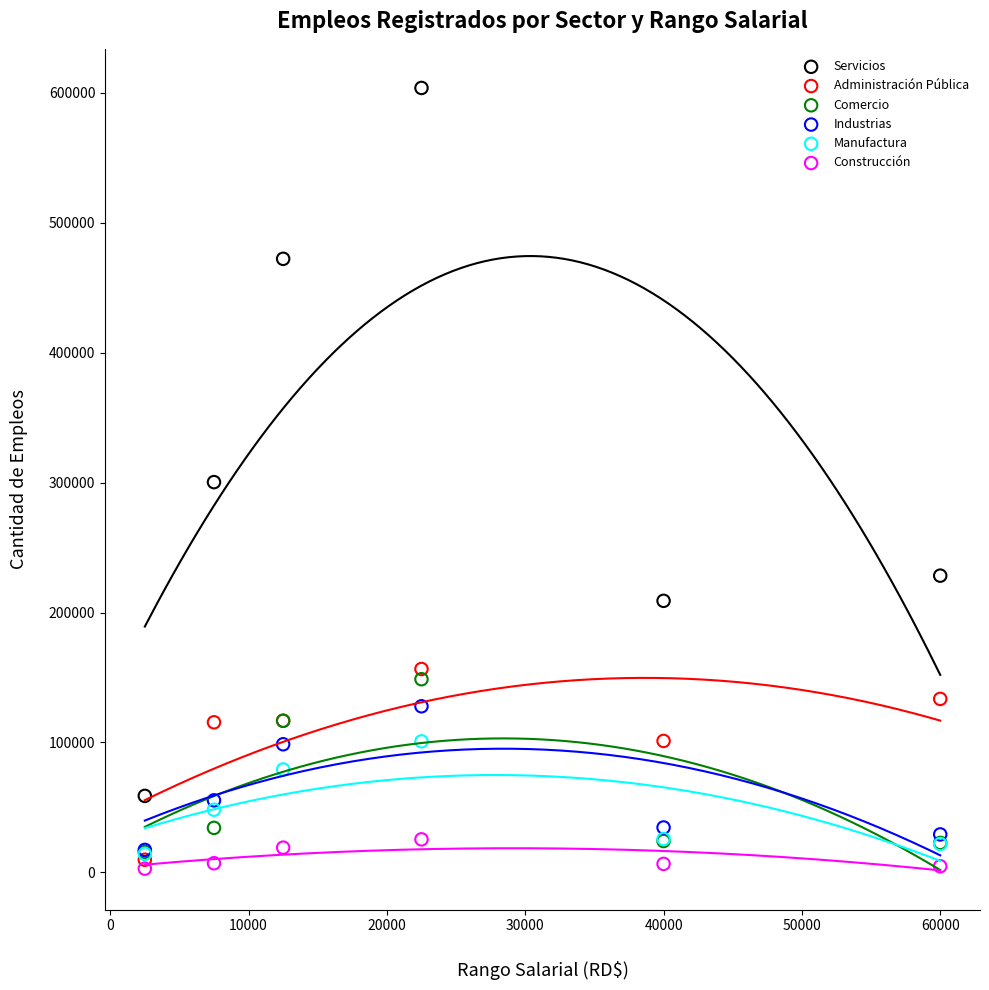

In the Servicios series, what Y value is closest to 331284?

300334